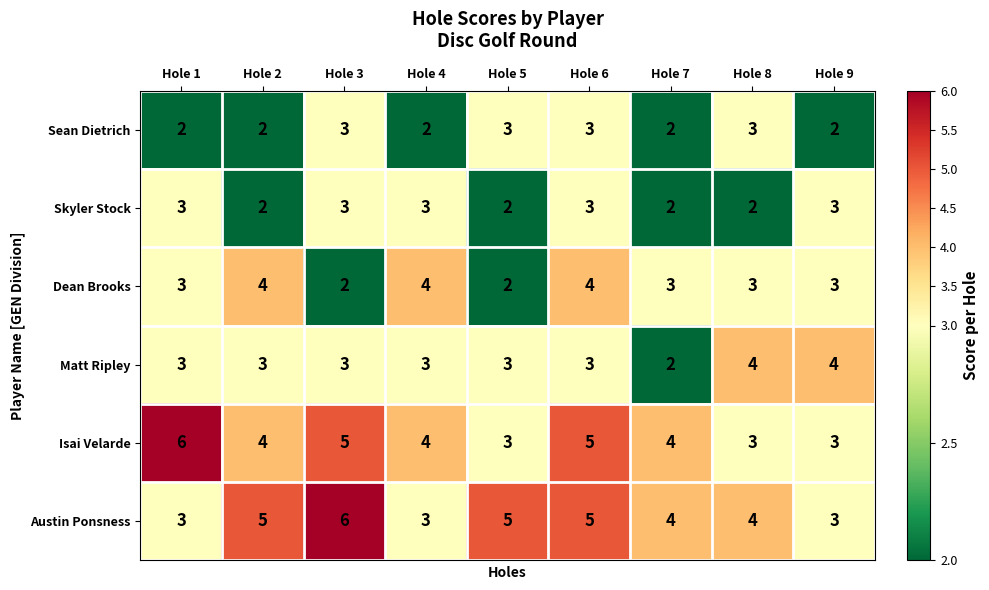

What is the sum of all Isai Velarde values?

37